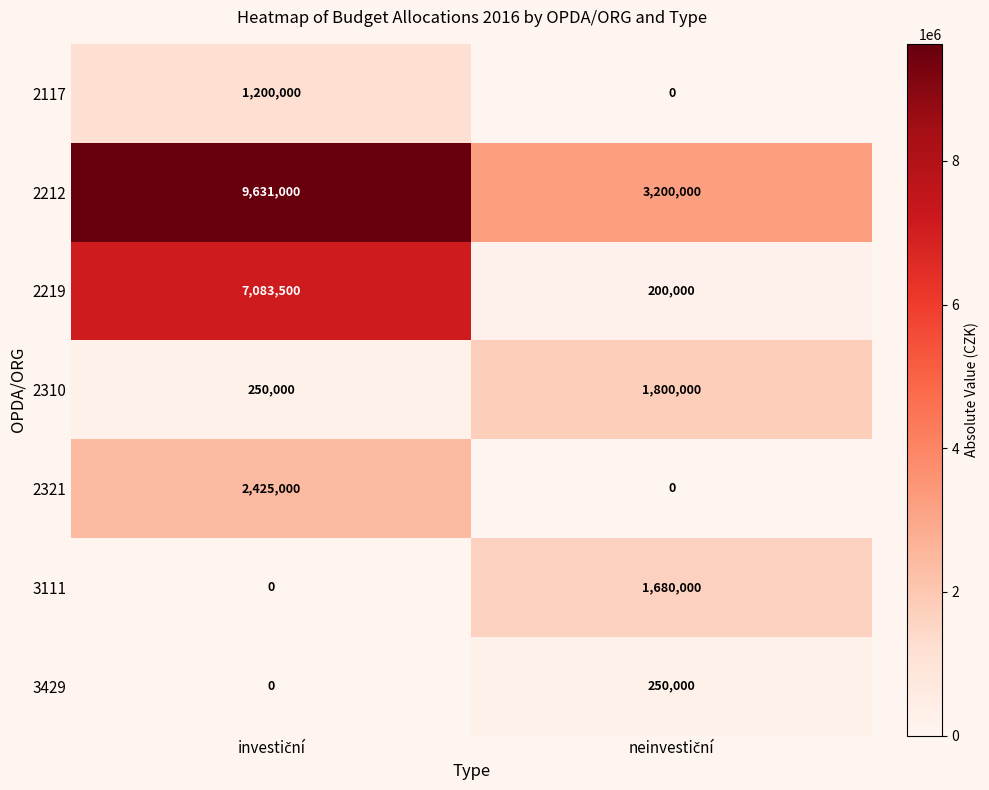

Rank the series by their maximum value, from highest to lowest.

2212, 2219, 2321, 2310, 3111, 2117, 3429